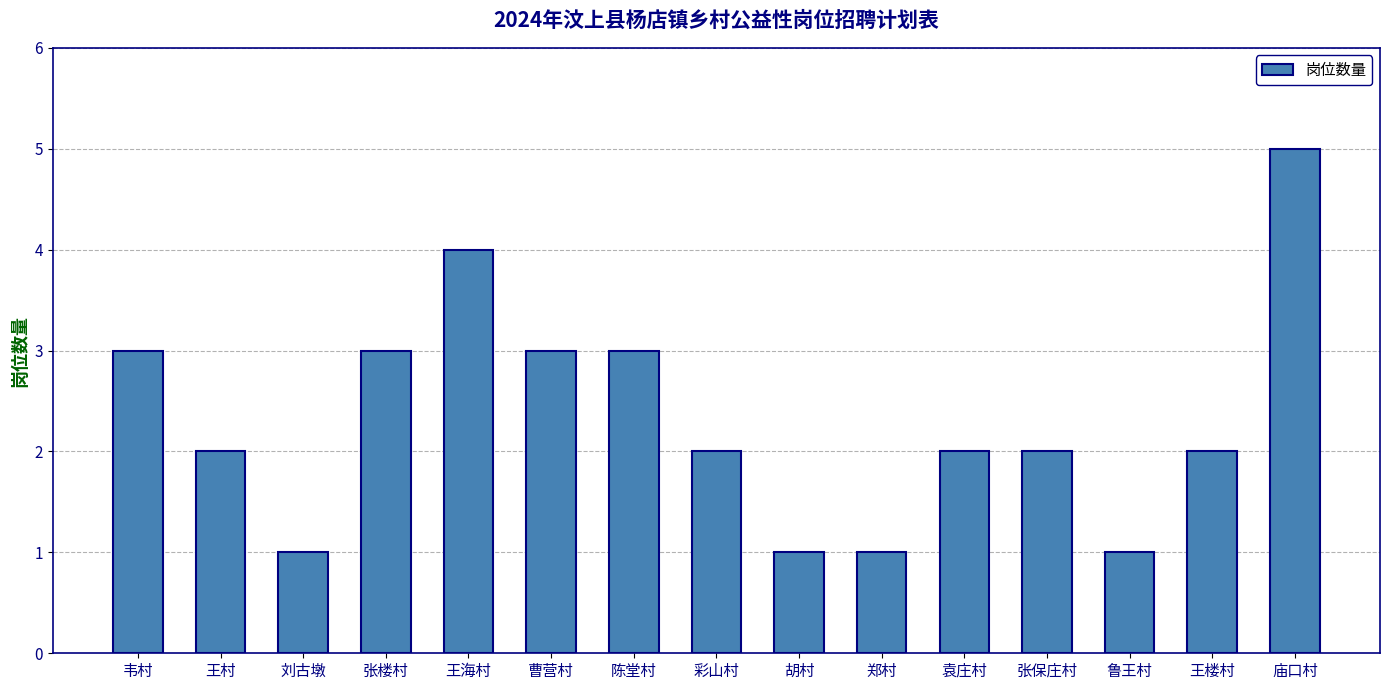

What is the maximum value shown in the chart?

5